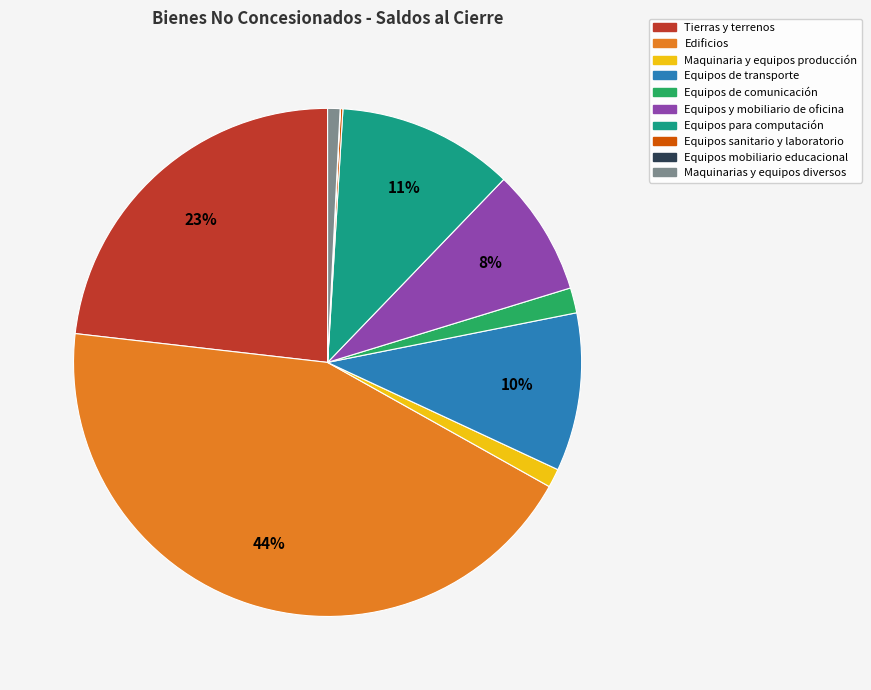

Which slice is the largest?

Edificios